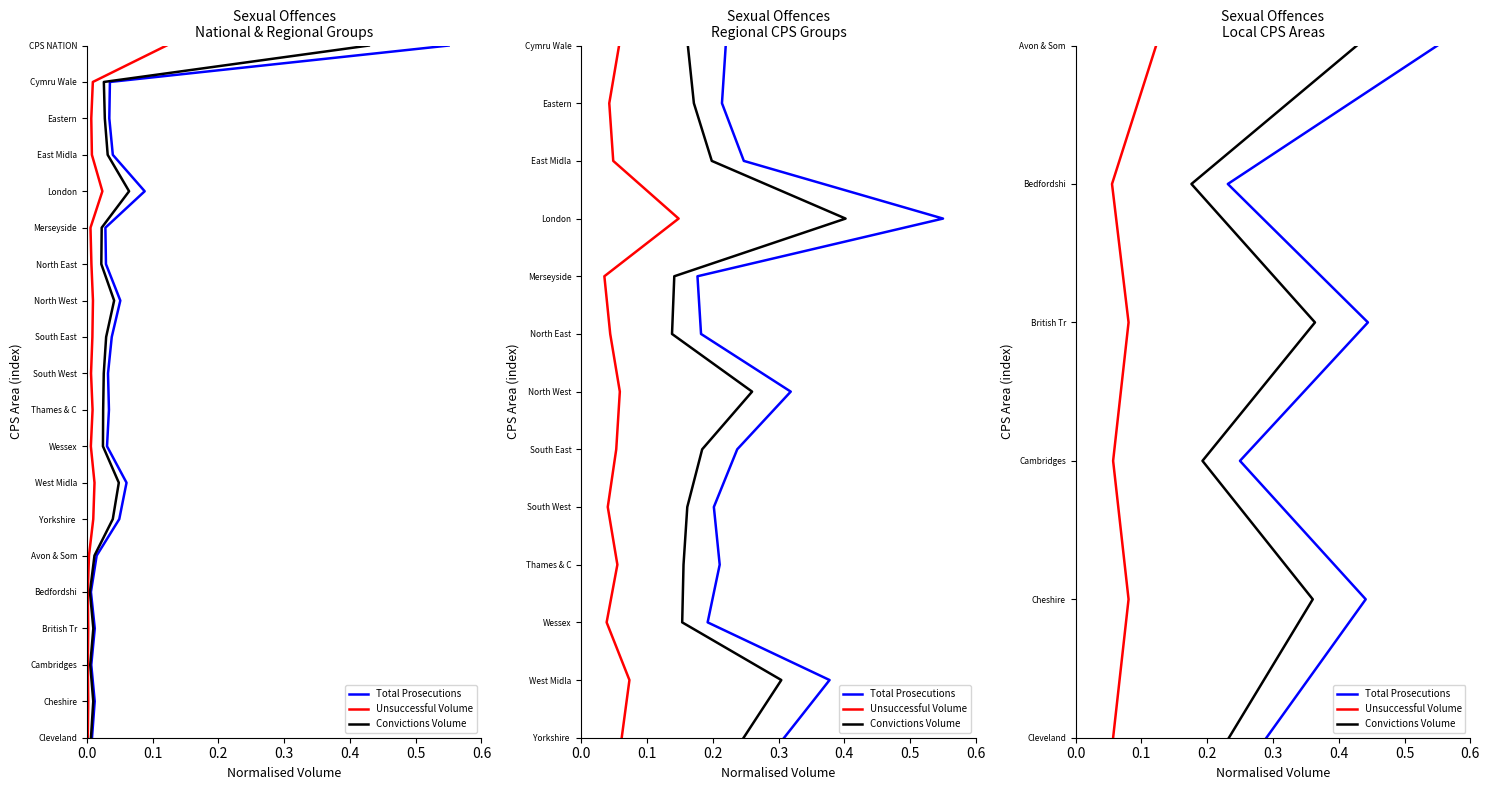

True or false: Total Prosecutions and Convictions Volume intersect in this chart.

False